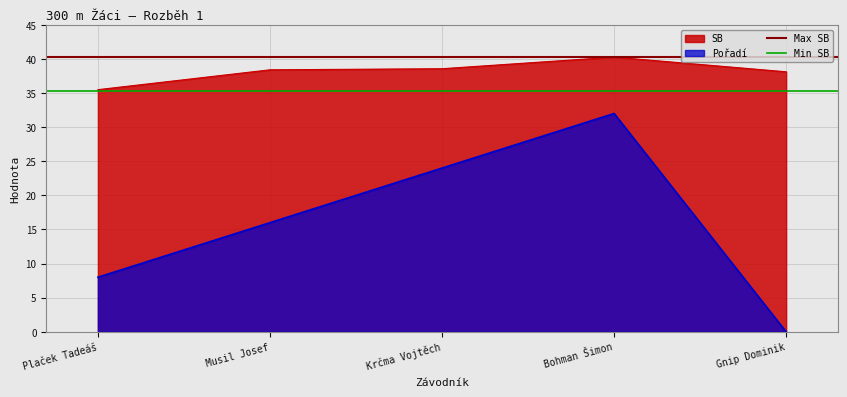

Which category has the highest value in the Min SB series?

Plaček Tadeáš